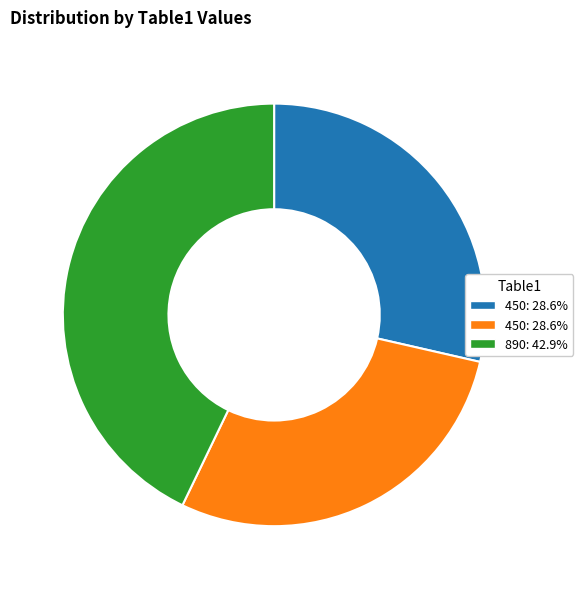

Is there any slice that represents more than half of the pie?

No